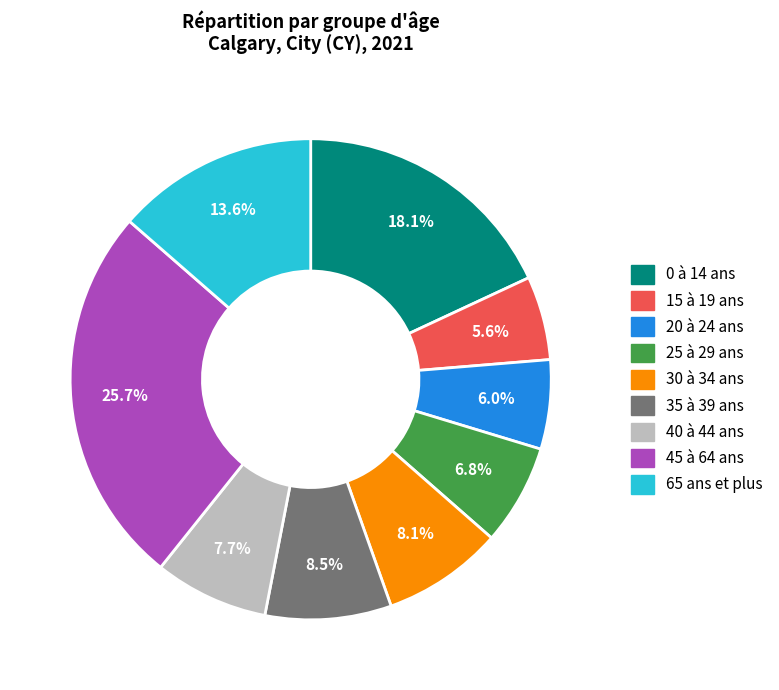

Between 0 à 14 ans and 25 à 29 ans, which is larger?

0 à 14 ans